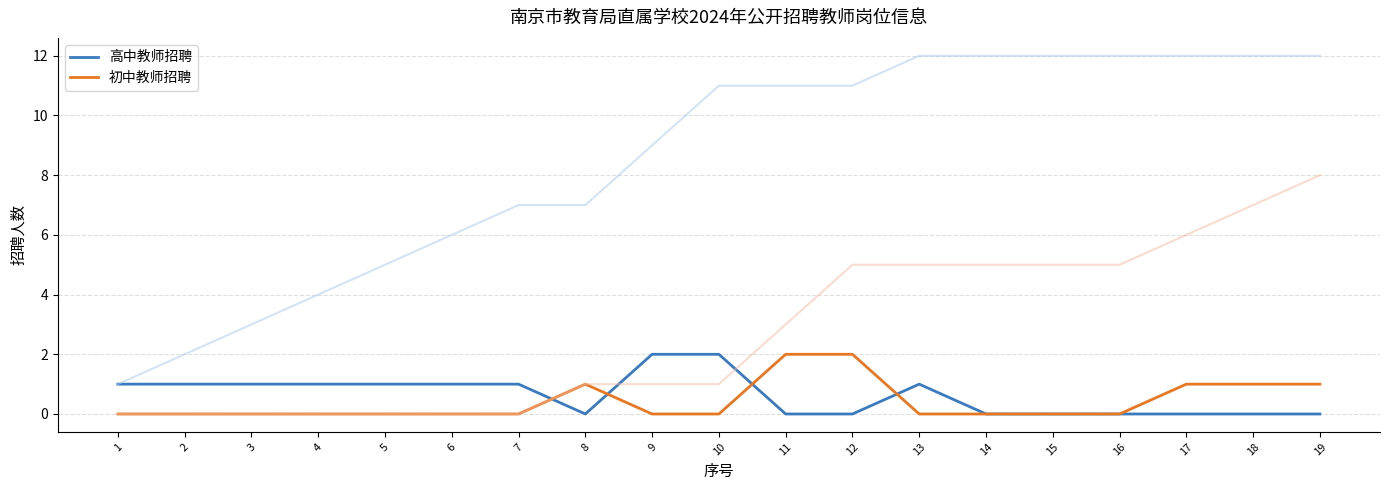

The value of 高中教师招聘 at 8 is -1. True or false?

False